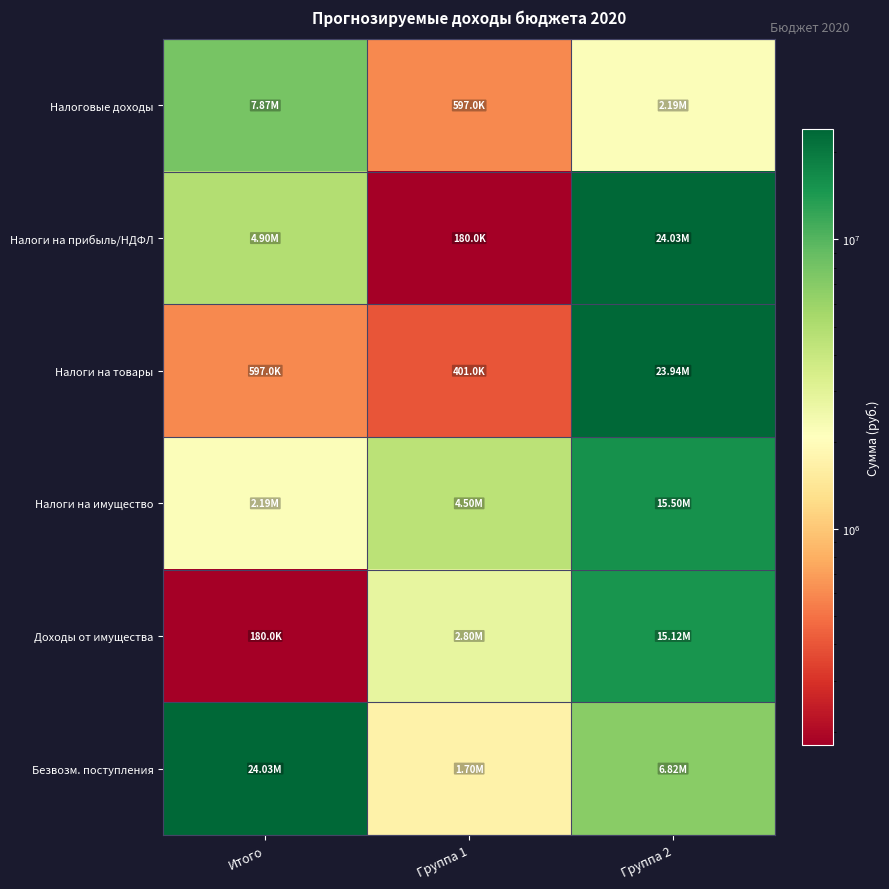

What is the difference between the highest and lowest values at Группа 2?

21840020.8